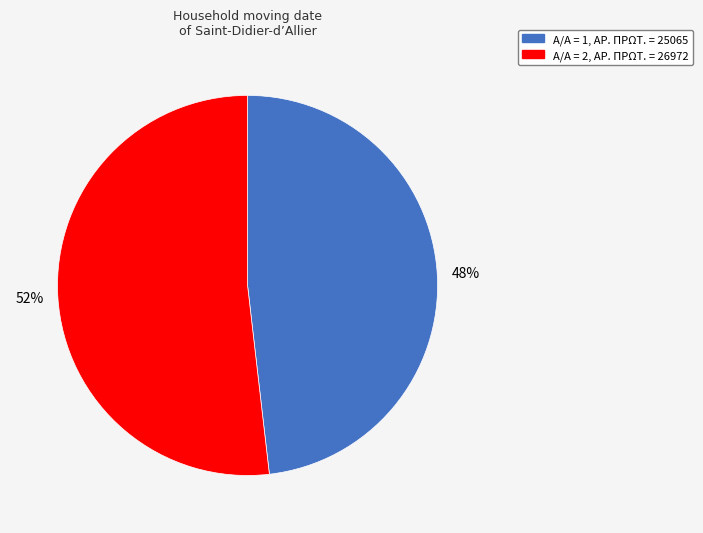

Is there a majority slice in this chart?

Yes